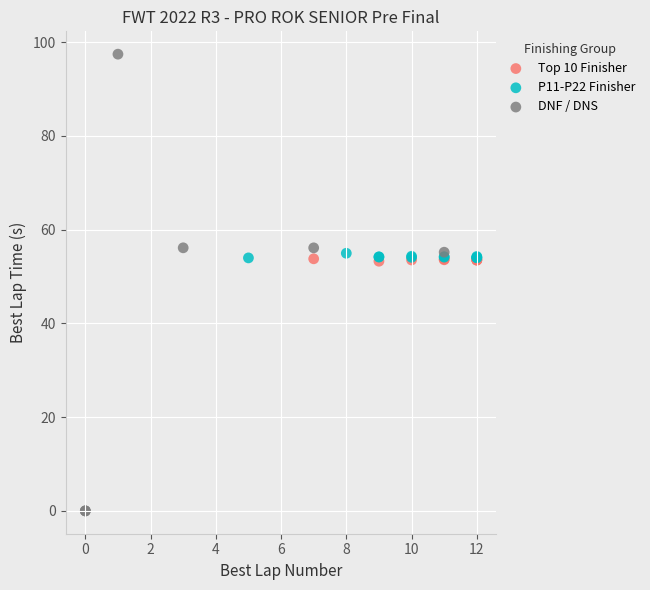

Which series contains the lowest Y value?

DNF / DNS